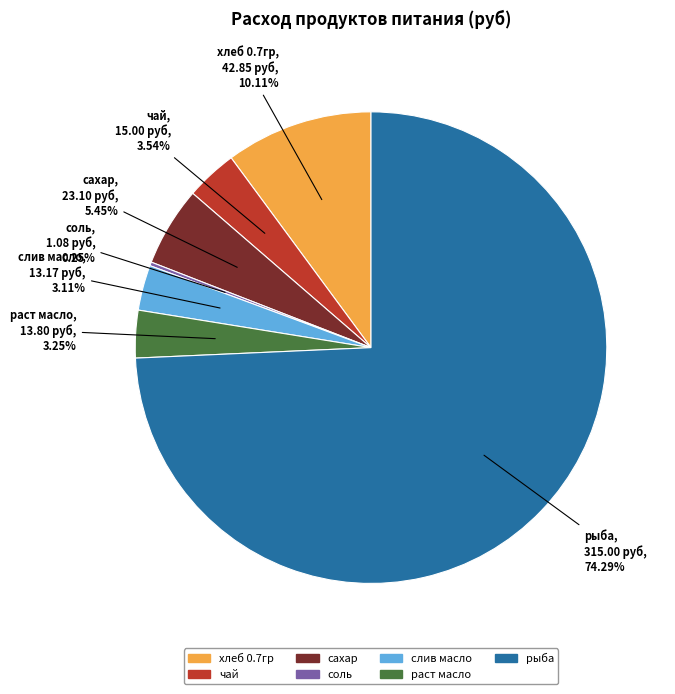

Approximately how many times larger is the value at рыба compared to сахар?

13.6